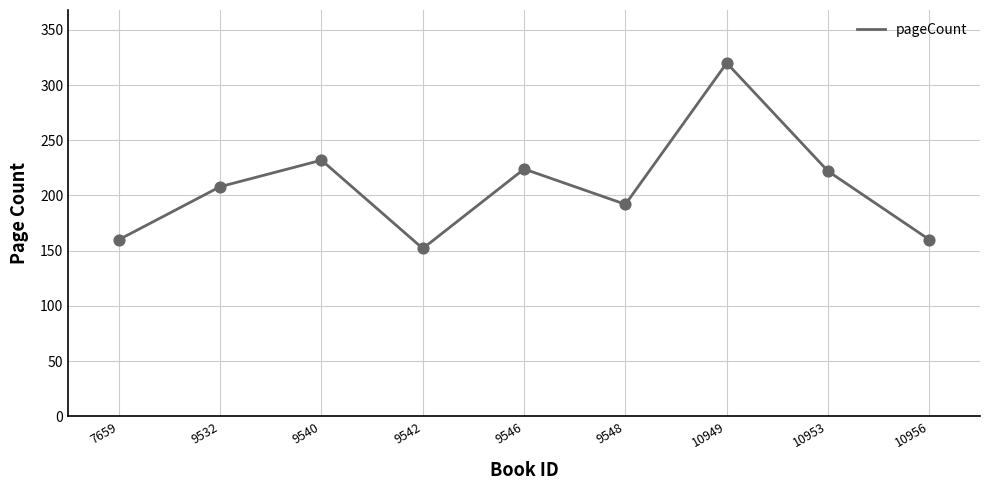

Which has a higher value, 10949 or 10956?

10949